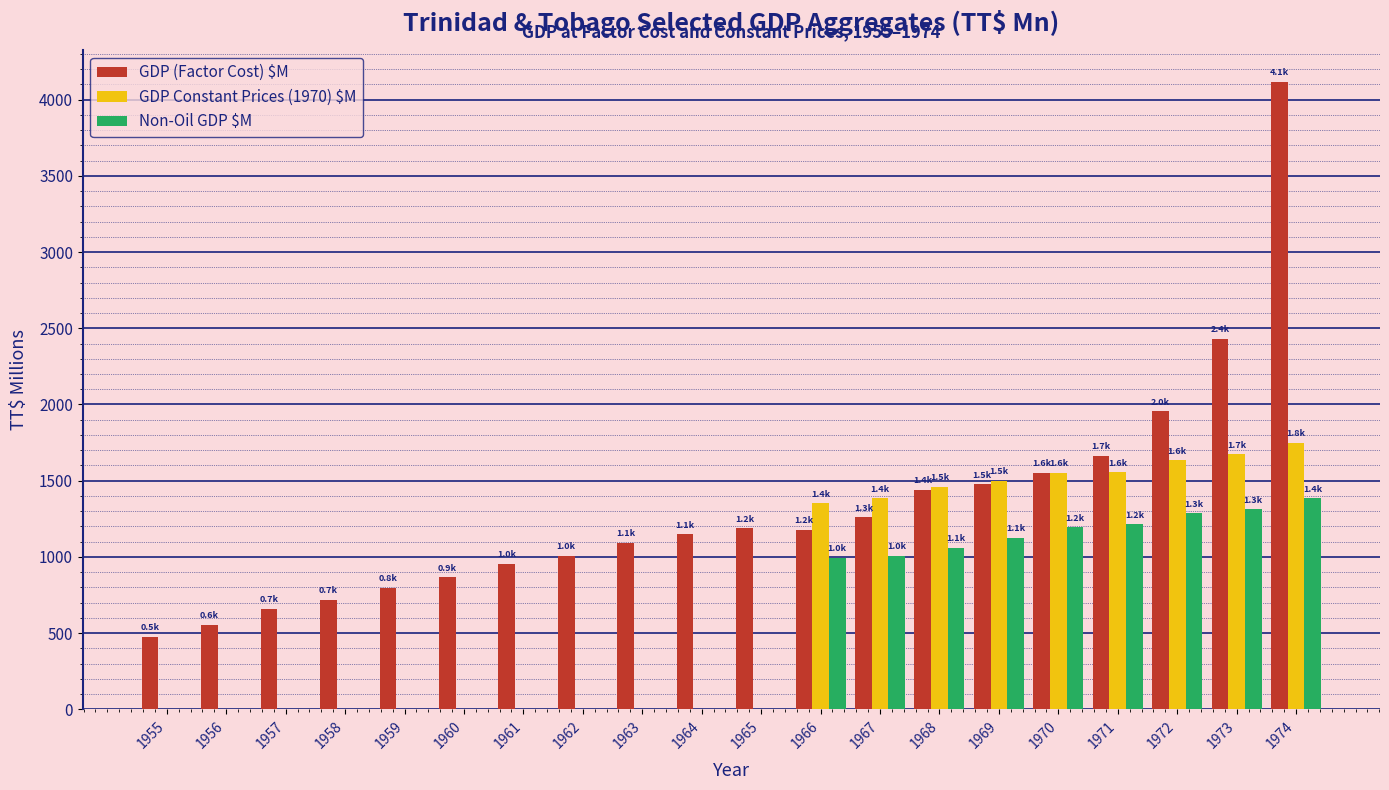

Which series has the largest total across all categories?

GDP (Factor Cost) $M